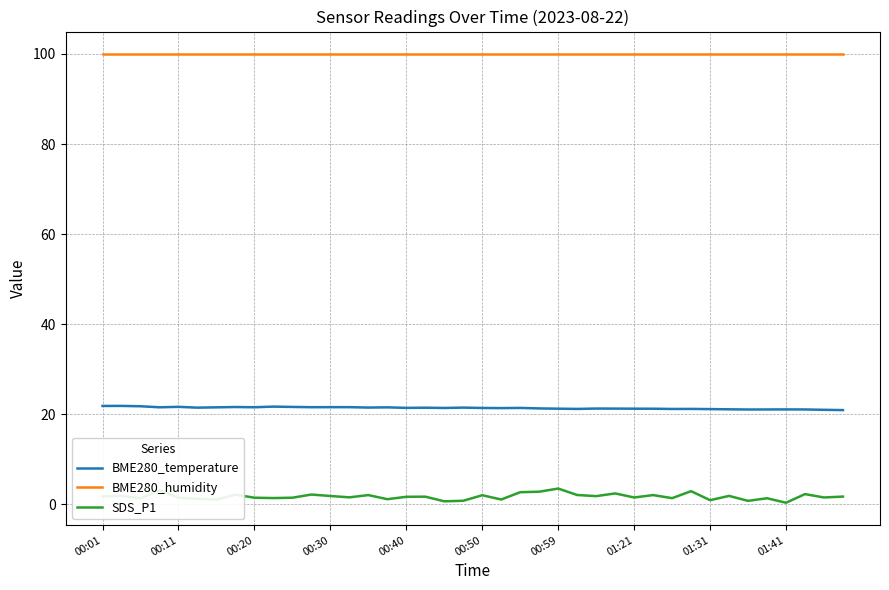

Which series has the widest spread of values?

SDS_P1